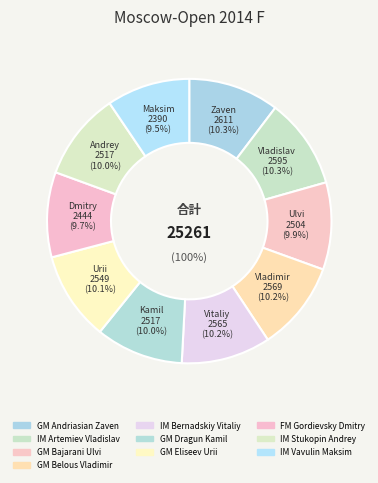

What is the smallest slice in the pie chart?

IM Vavulin Maksim